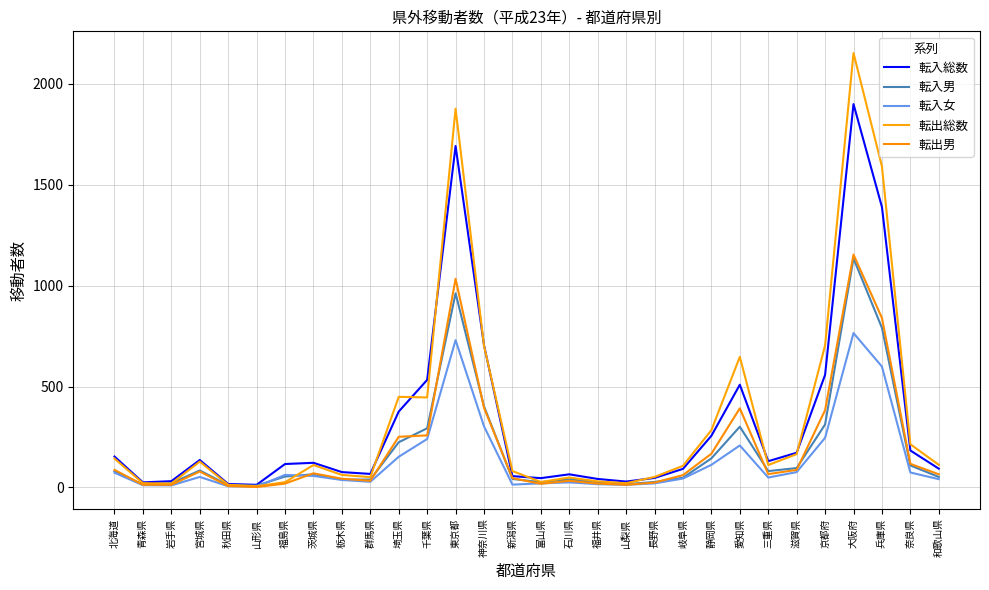

Rank the series by their maximum value, from lowest to highest.

転入女, 転入男, 転出男, 転入総数, 転出総数